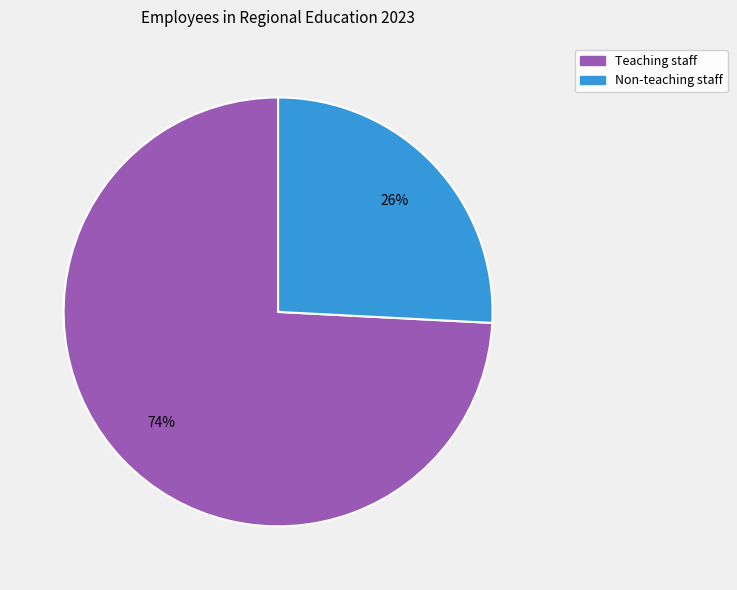

To the nearest percent, what percentage of the pie is Teaching staff?

74%